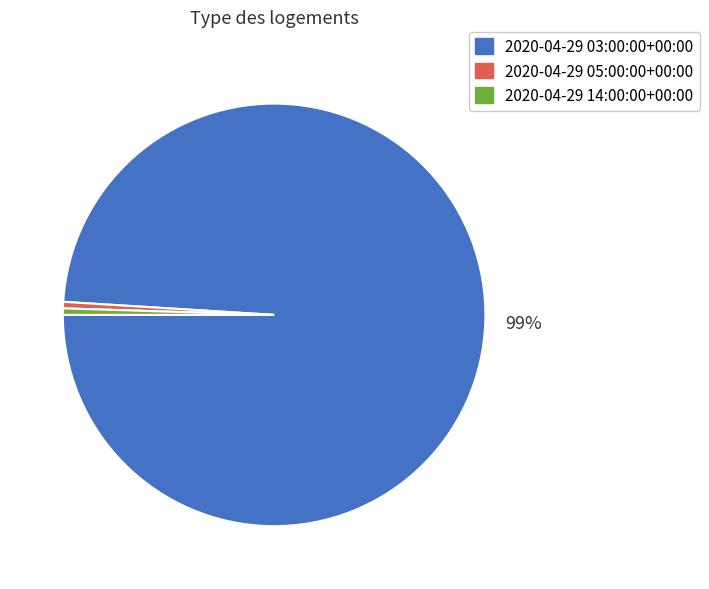

What is the majority slice?

2020-04-29 03:00:00+00:00